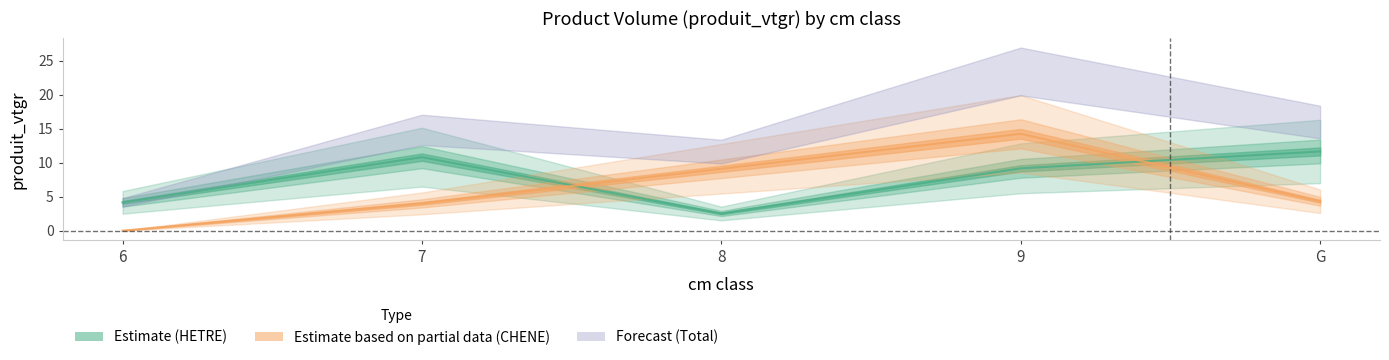

At which category is the sum across all series the highest?

9